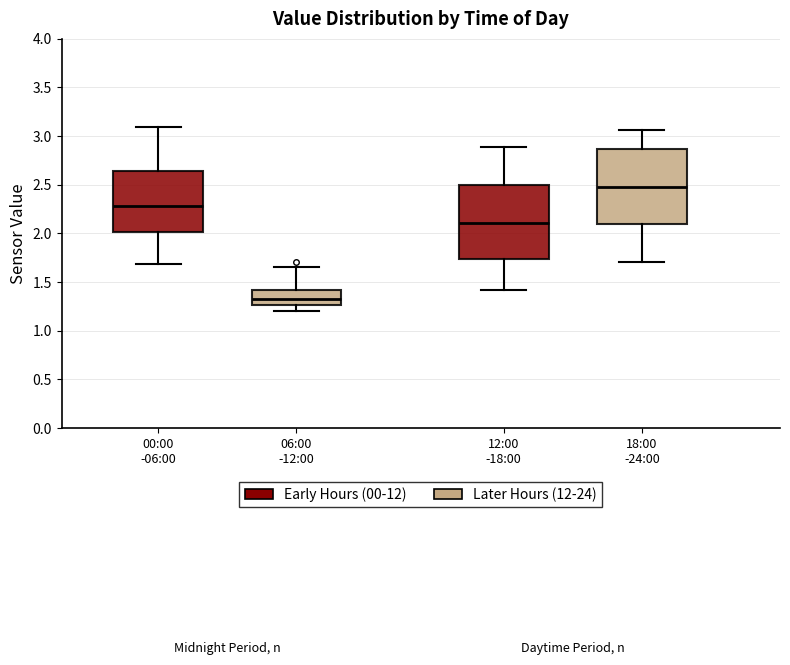

Reading left to right, transcribe this box plot: for each box, give where its median line is, the range the box spans, and where its two whiskers end, as read against the y-axis. The values are not printed on the chart, so give them approximately, as read against the axis.

00:00 -06:00: median 2.30, box 2.00 to 2.65, whiskers 1.70 to 3.10
06:00 -12:00: median 1.35, box 1.25 to 1.40, whiskers 1.20 to 1.65
12:00 -18:00: median 2.10, box 1.75 to 2.50, whiskers 1.40 to 2.90
18:00 -24:00: median 2.50, box 2.10 to 2.85, whiskers 1.70 to 3.05